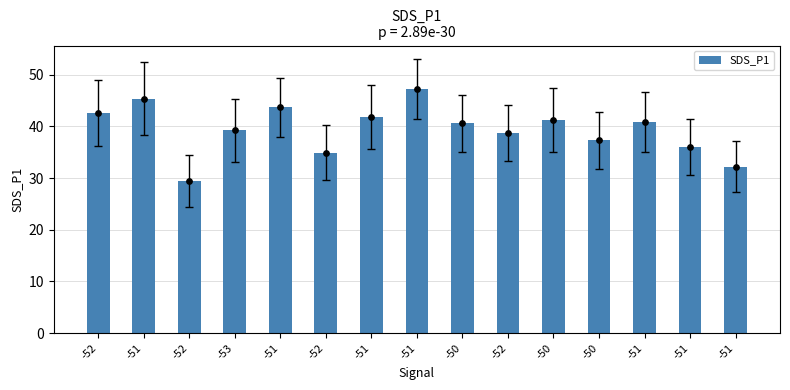

Approximately how many times larger is the value at -52 compared to -53?

0.9